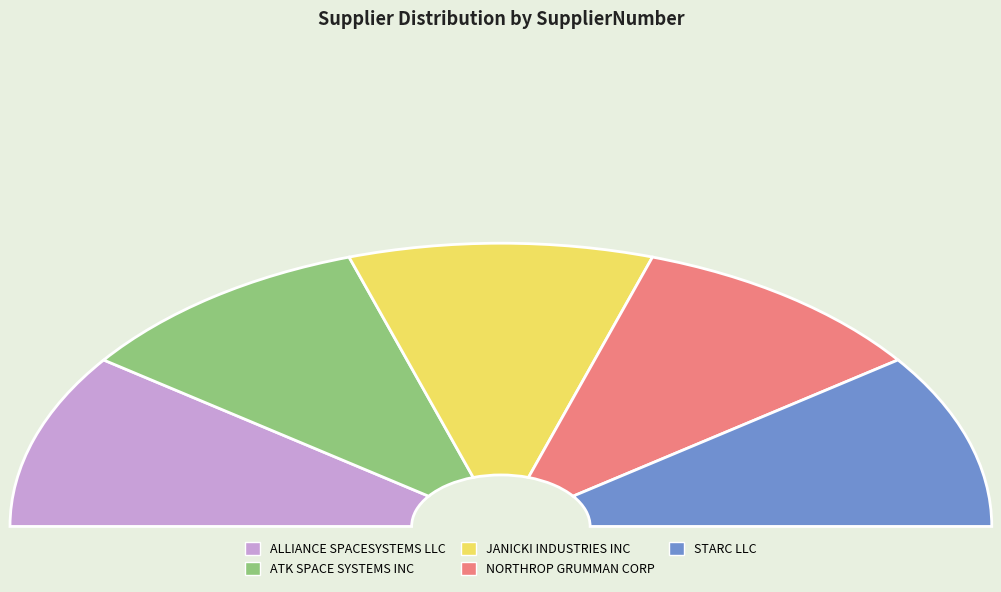

What is the ratio of the value at JANICKI INDUSTRIES INC to the value at NORTHROP GRUMMAN CORP?

1.0